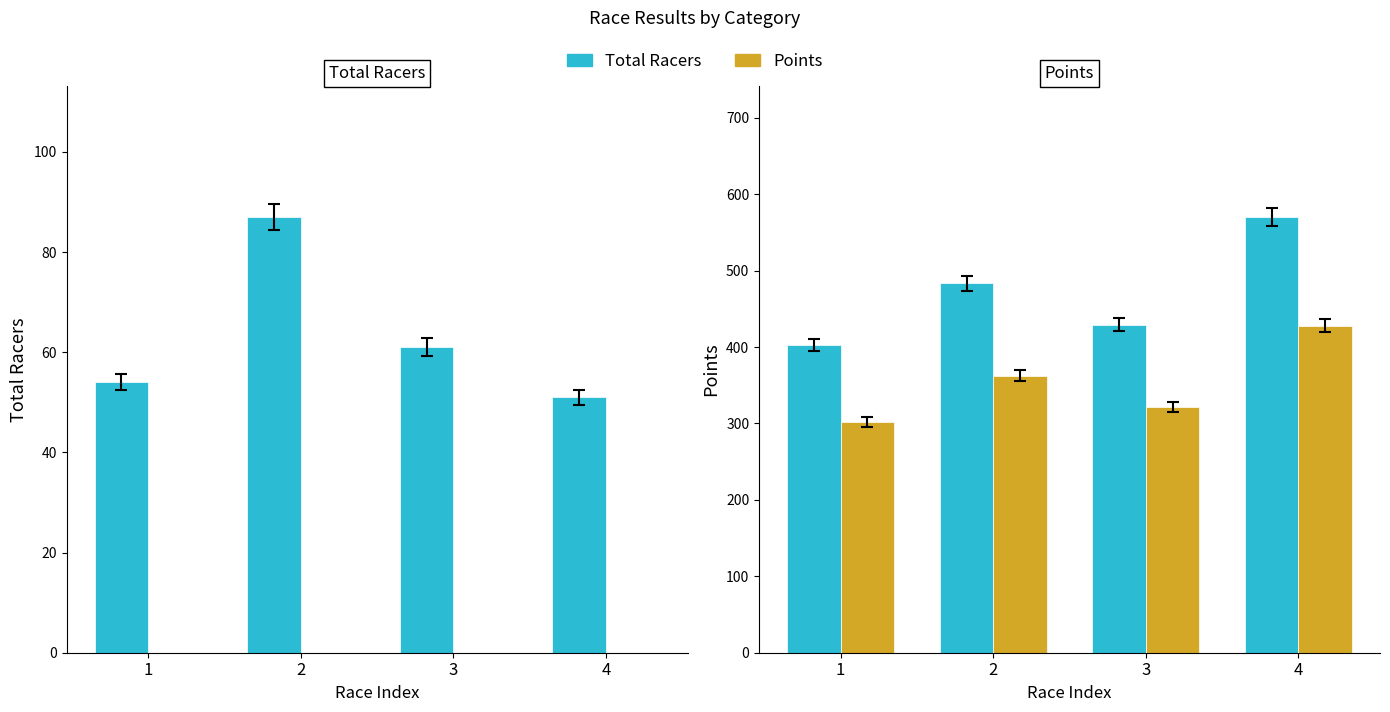

At how many categories does at least one series exceed 401?

4